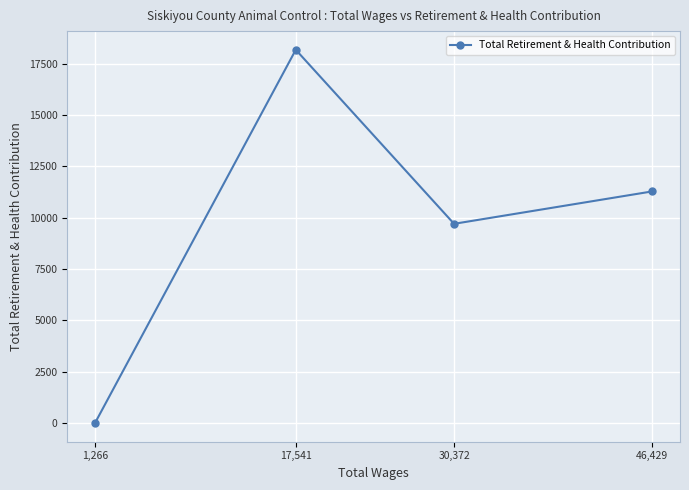

Reading right to left, transcribe all the data shown in this chart.

46,429=11281	30,372=9703	17,541=18180	1,266=0